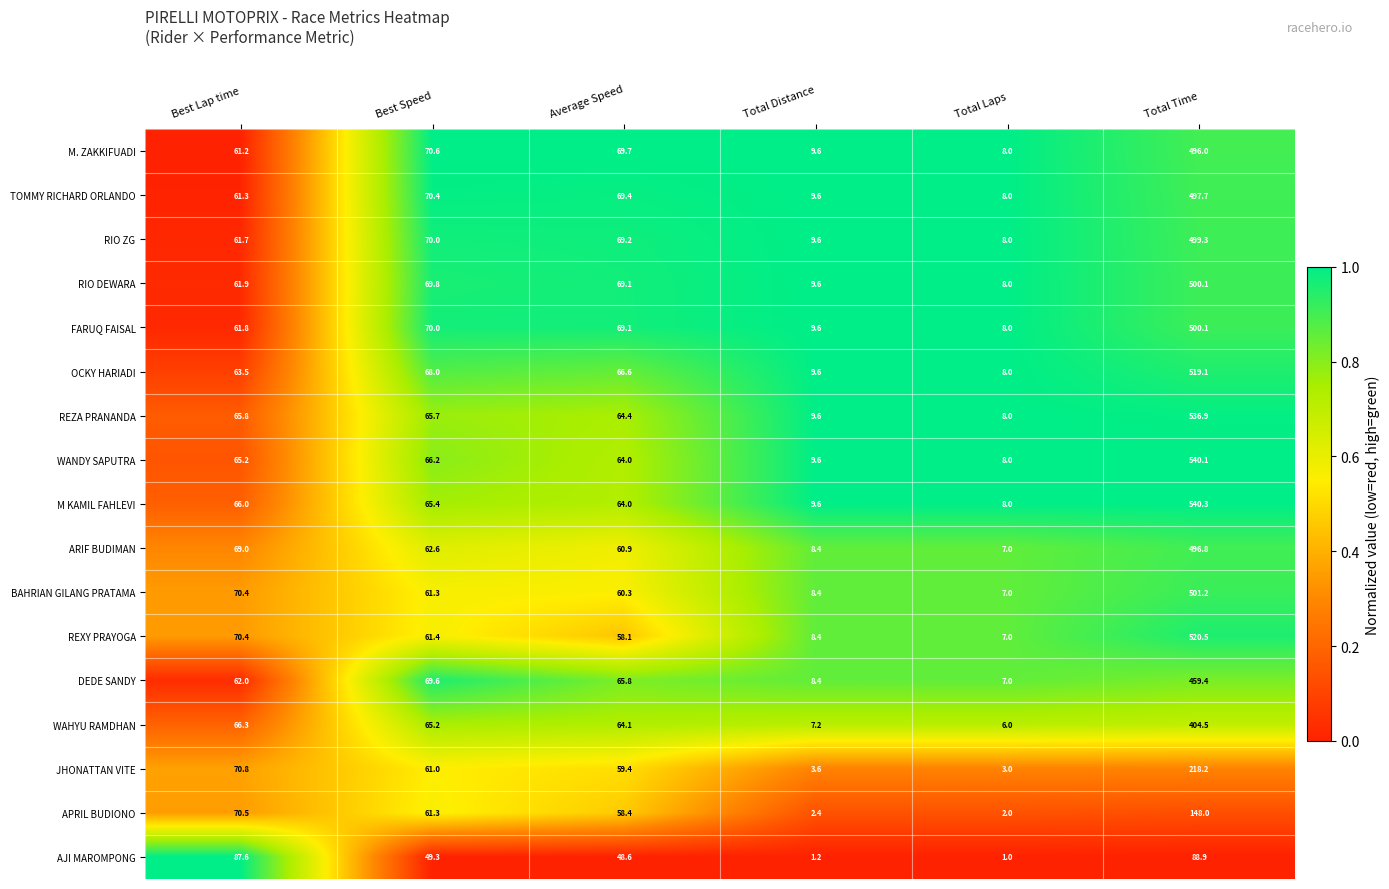

What is the difference between the highest and lowest values at Best Lap time?

26.4